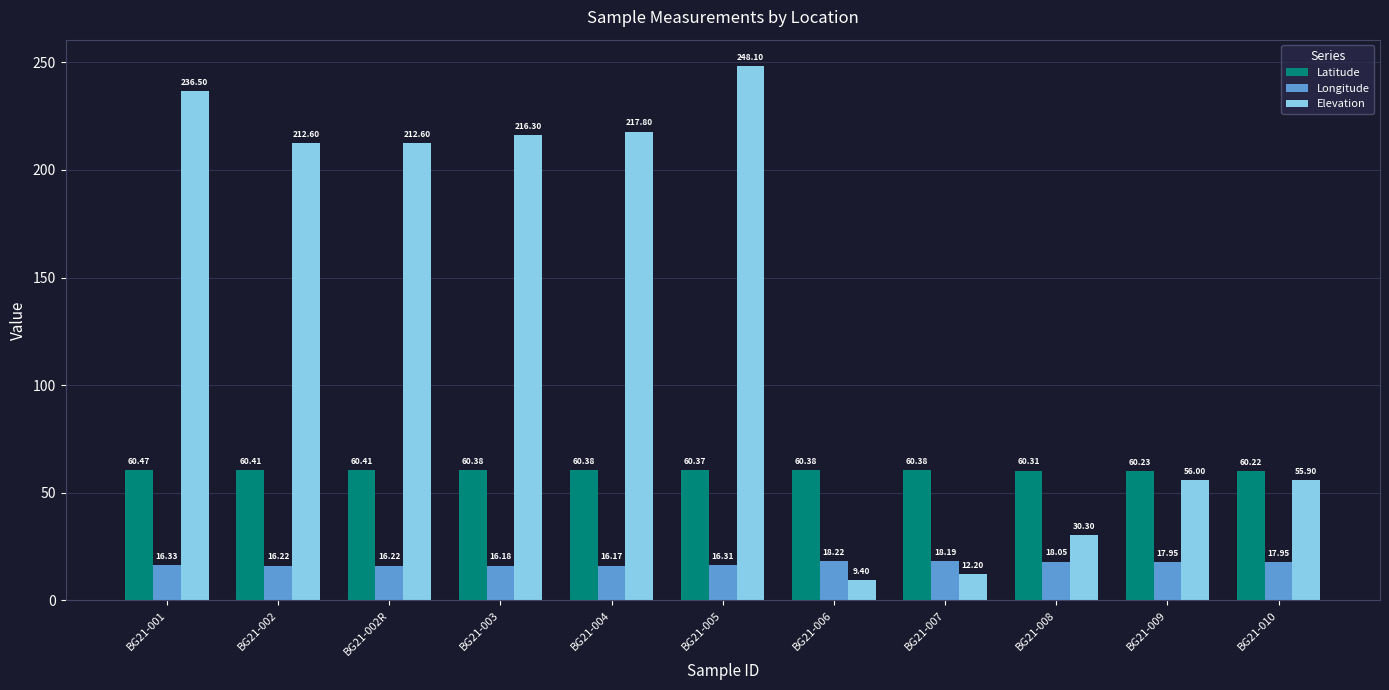

How many series are shown in this chart?

3